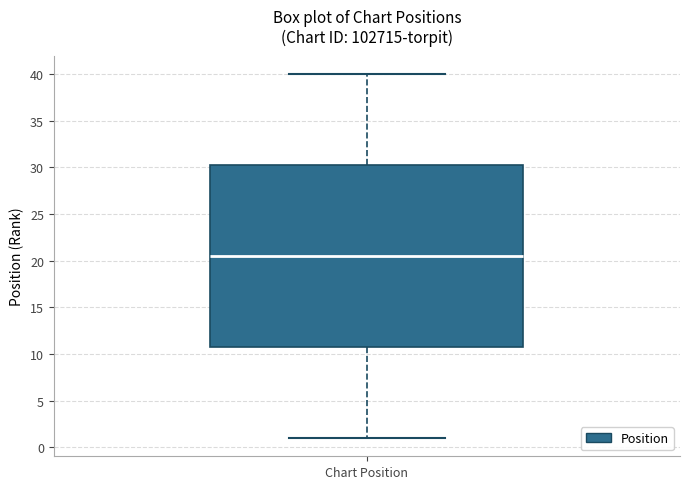

Where does the median line of the box for Chart Position sit on the y-axis? The values are not printed on the chart, so give them approximately, as read against the axis.

20.5